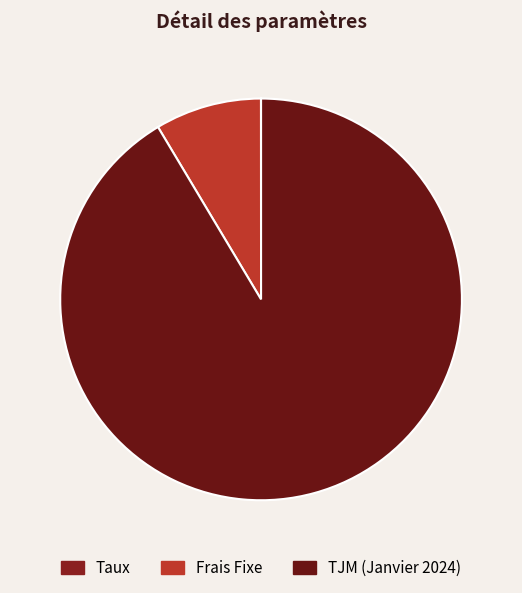

Rank the categories by value from highest to lowest.

TJM (Janvier 2024), Frais Fixe, Taux